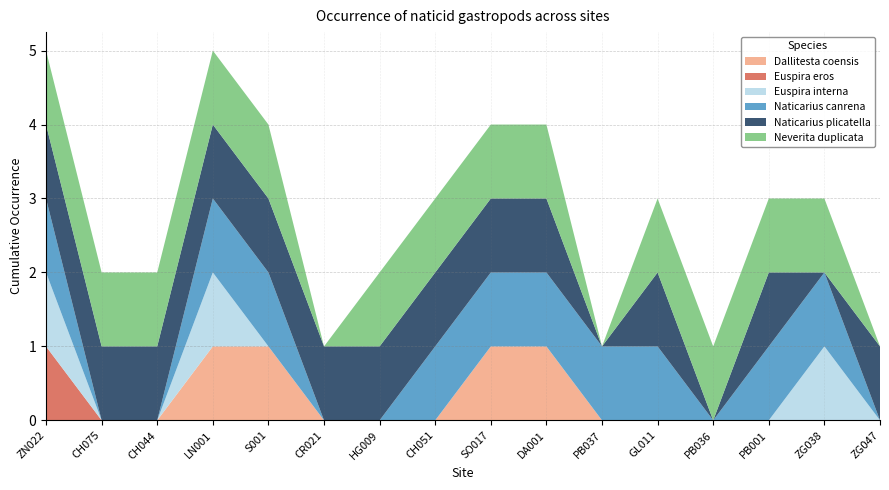

Reading left to right, extract all data points from this chart.

Dallitesta coensis: ZN022=0	CH075=0	CH044=0	LN001=1	S001=1	CR021=0	HG009=0	CH051=0	SO017=1	DA001=1	PB037=0	GL011=0	PB036=0	PB001=0	ZG038=0	ZG047=0
Euspira eros: ZN022=1	CH075=0	CH044=0	LN001=0	S001=0	CR021=0	HG009=0	CH051=0	SO017=0	DA001=0	PB037=0	GL011=0	PB036=0	PB001=0	ZG038=0	ZG047=0
Euspira interna: ZN022=1	CH075=0	CH044=0	LN001=1	S001=0	CR021=0	HG009=0	CH051=0	SO017=0	DA001=0	PB037=0	GL011=0	PB036=0	PB001=0	ZG038=1	ZG047=0
Naticarius canrena: ZN022=1	CH075=0	CH044=0	LN001=1	S001=1	CR021=0	HG009=0	CH051=1	SO017=1	DA001=1	PB037=1	GL011=1	PB036=0	PB001=1	ZG038=1	ZG047=0
Naticarius plicatella: ZN022=1	CH075=1	CH044=1	LN001=1	S001=1	CR021=1	HG009=1	CH051=1	SO017=1	DA001=1	PB037=0	GL011=1	PB036=0	PB001=1	ZG038=0	ZG047=1
Neverita duplicata: ZN022=1	CH075=1	CH044=1	LN001=1	S001=1	CR021=0	HG009=1	CH051=1	SO017=1	DA001=1	PB037=0	GL011=1	PB036=1	PB001=1	ZG038=1	ZG047=0